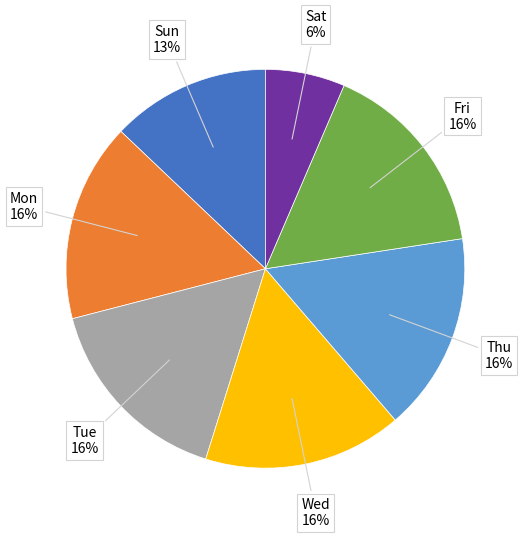

Does any single category account for the majority?

No